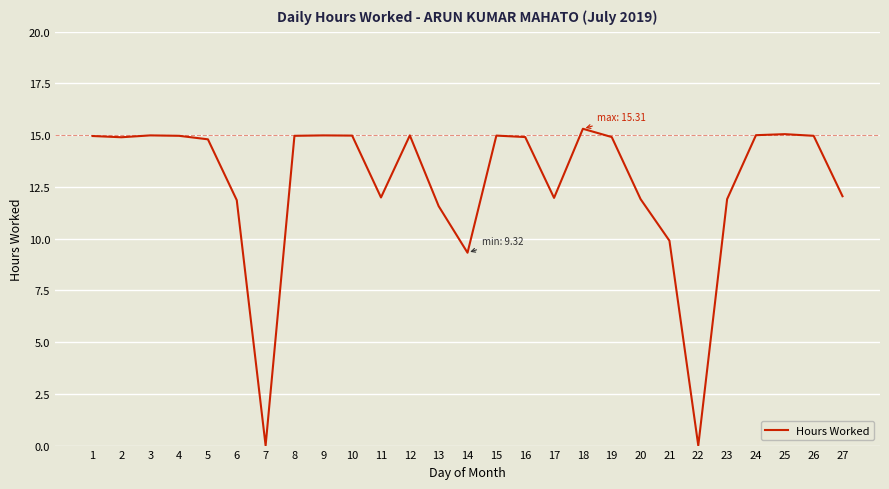

What is the greatest value displayed?

15.3